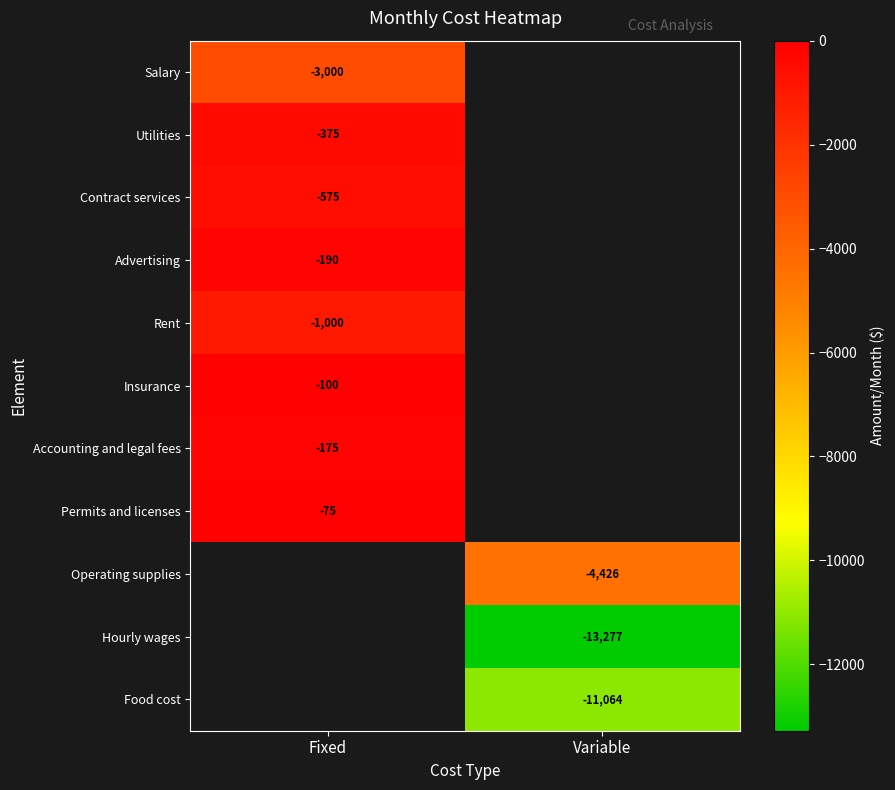

Is it true that Food cost equals -19883 at Variable?

False